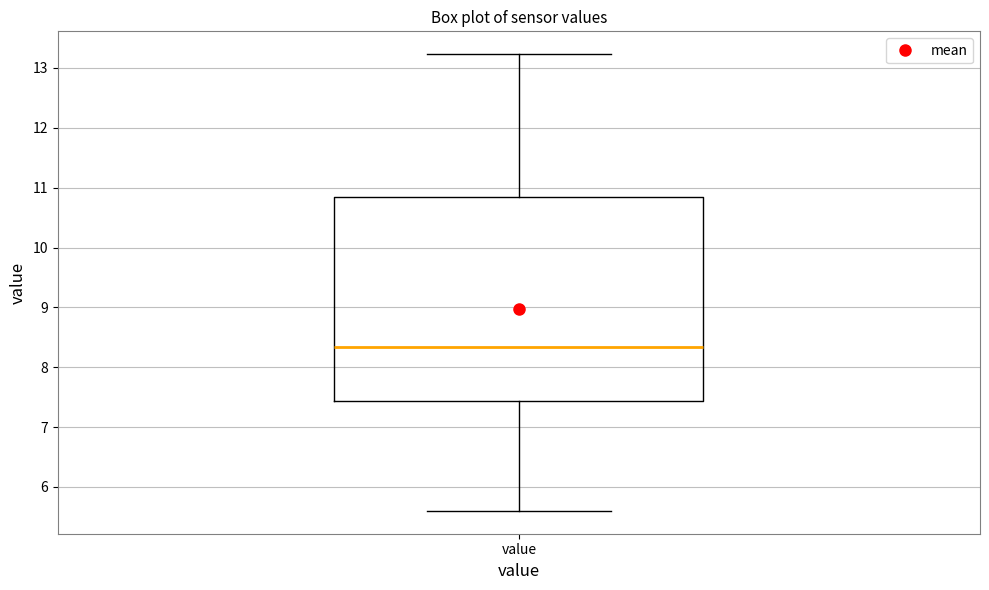

Where does the median line of the box for value sit on the y-axis? The values are not printed on the chart, so give them approximately, as read against the axis.

8.3